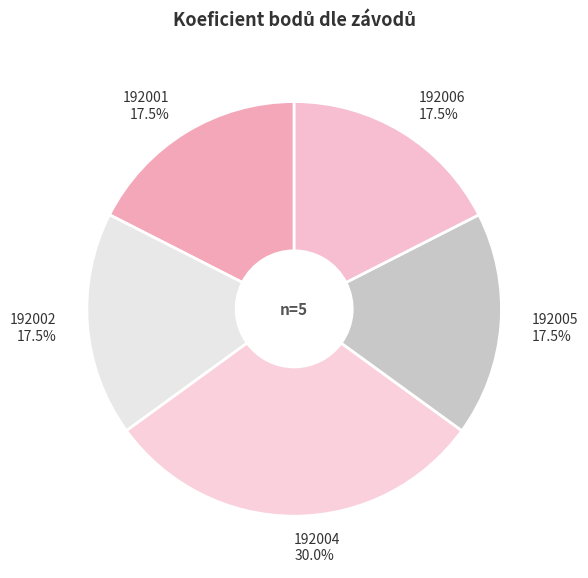

Which category has the biggest portion of the pie?

192004